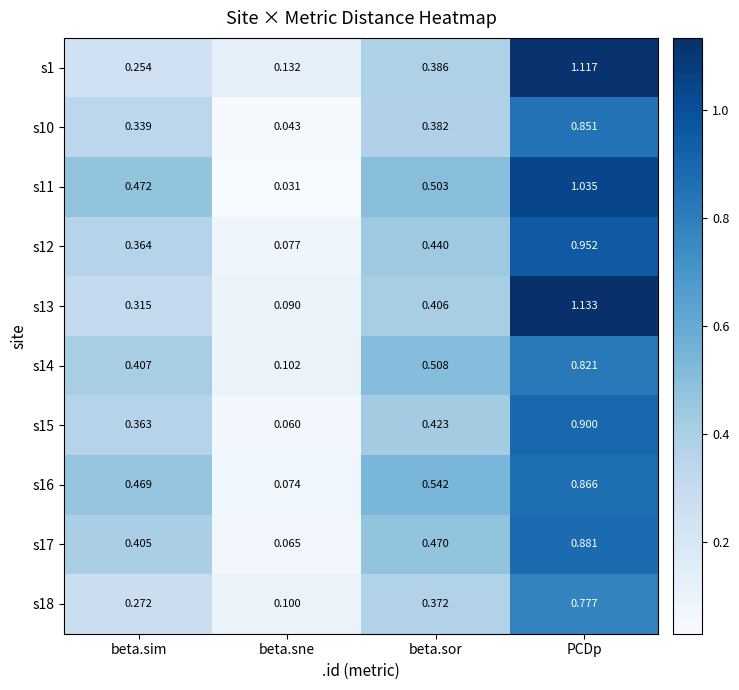

Which category has the lowest value in the s14 series?

beta.sne